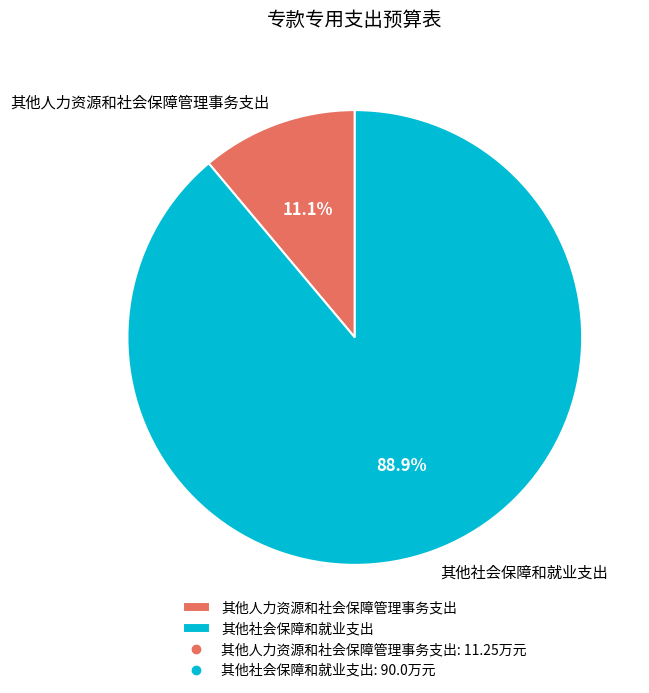

The 其他社会保障和就业支出 slice represents 99% of the pie. True or false?

False